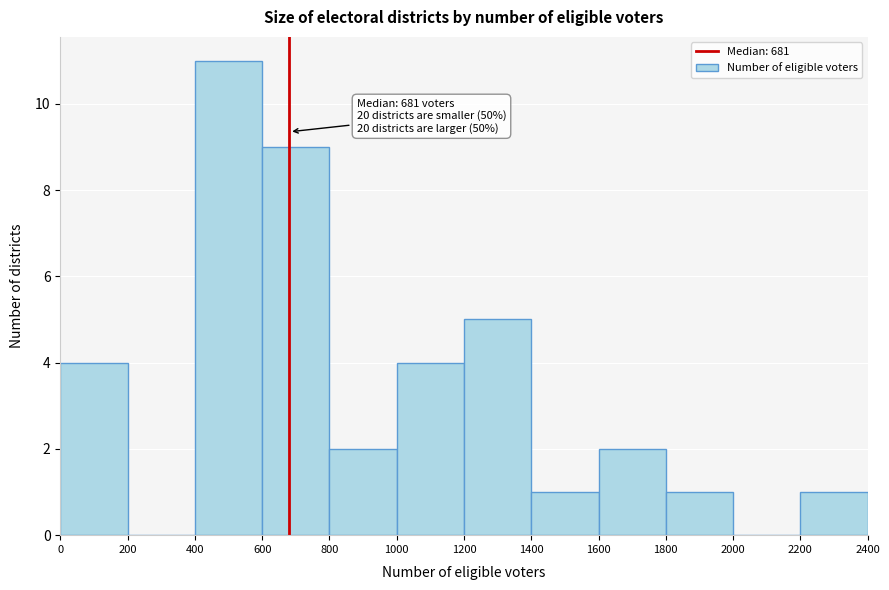

Over which range of the x-axis is the bar tallest?

400 to 600